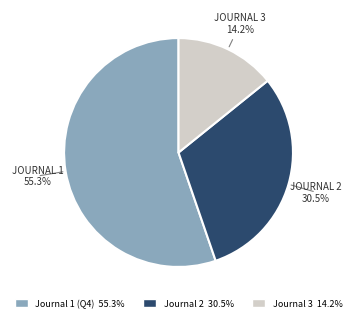

Combined, do Journal 3 14.2% and Journal 1 (Q4) 55.3% account for over 50%?

Yes